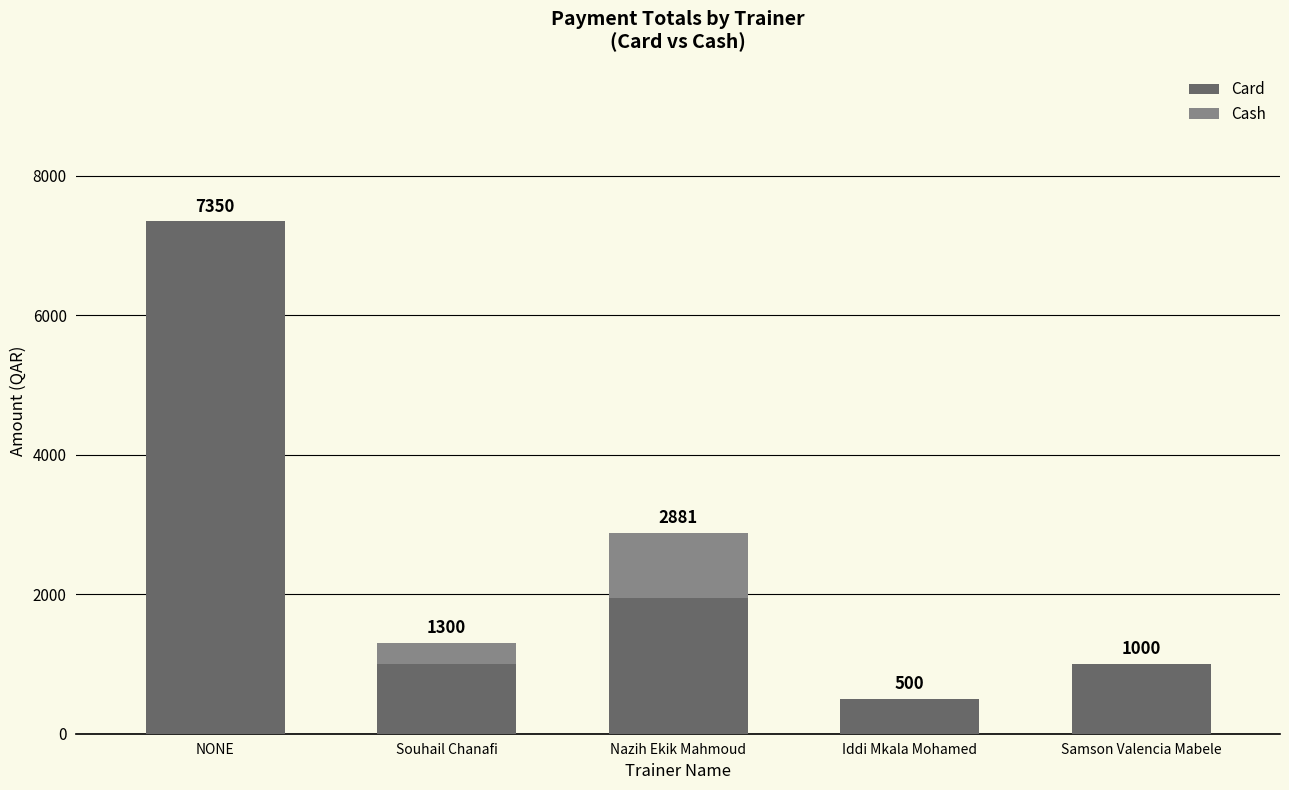

True or false: Card has a value of 527 at Samson Valencia Mabele.

False